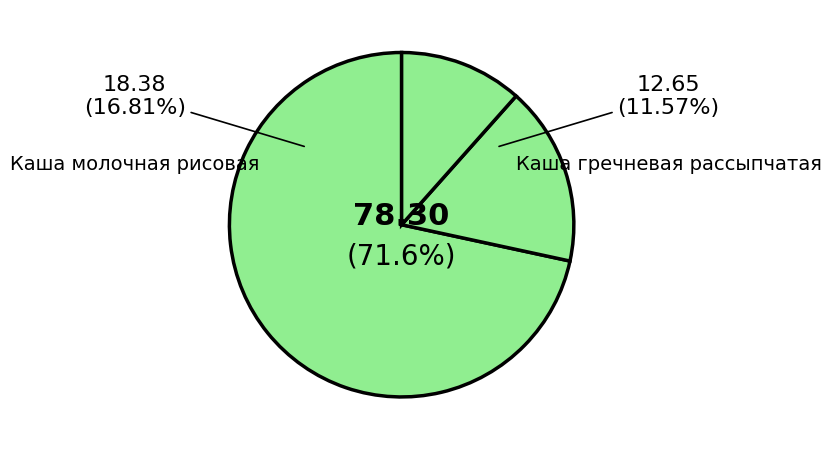

Does any single category account for the majority?

Yes